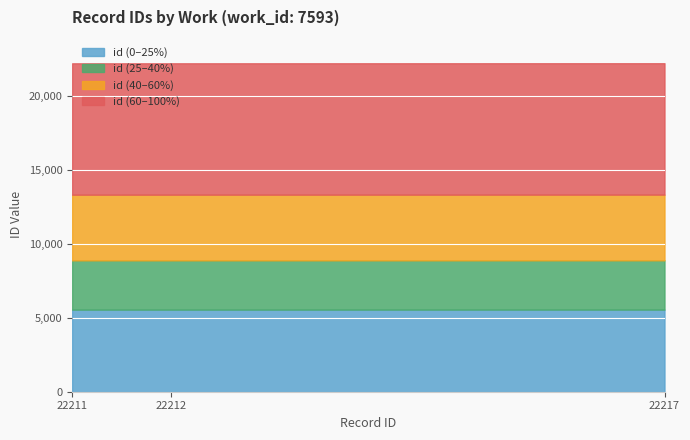

What is the total value across all series at 22212?

22212.0